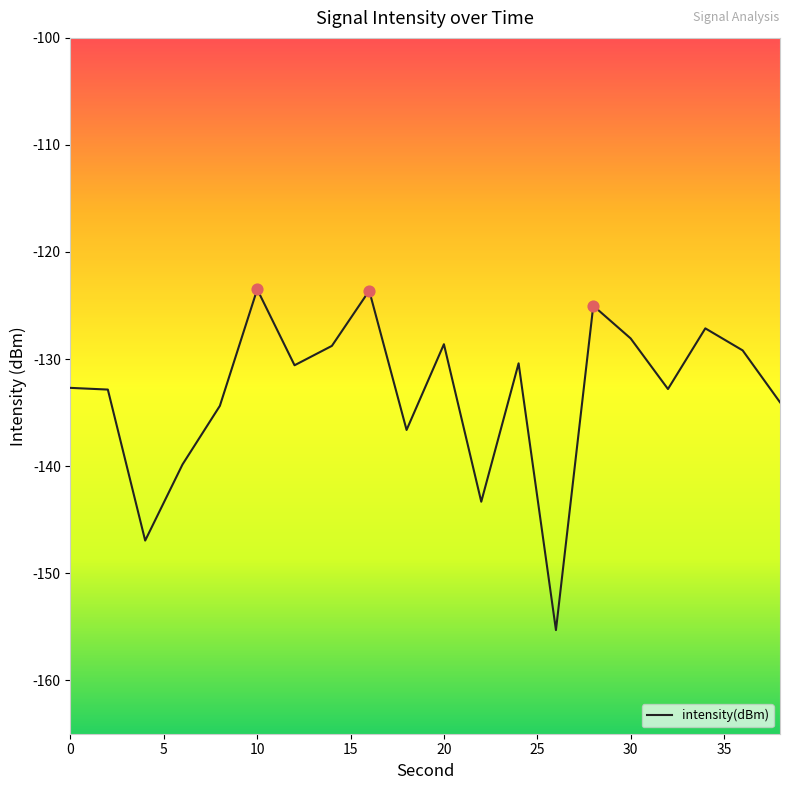

What is the difference between the maximum and minimum values?

31.8